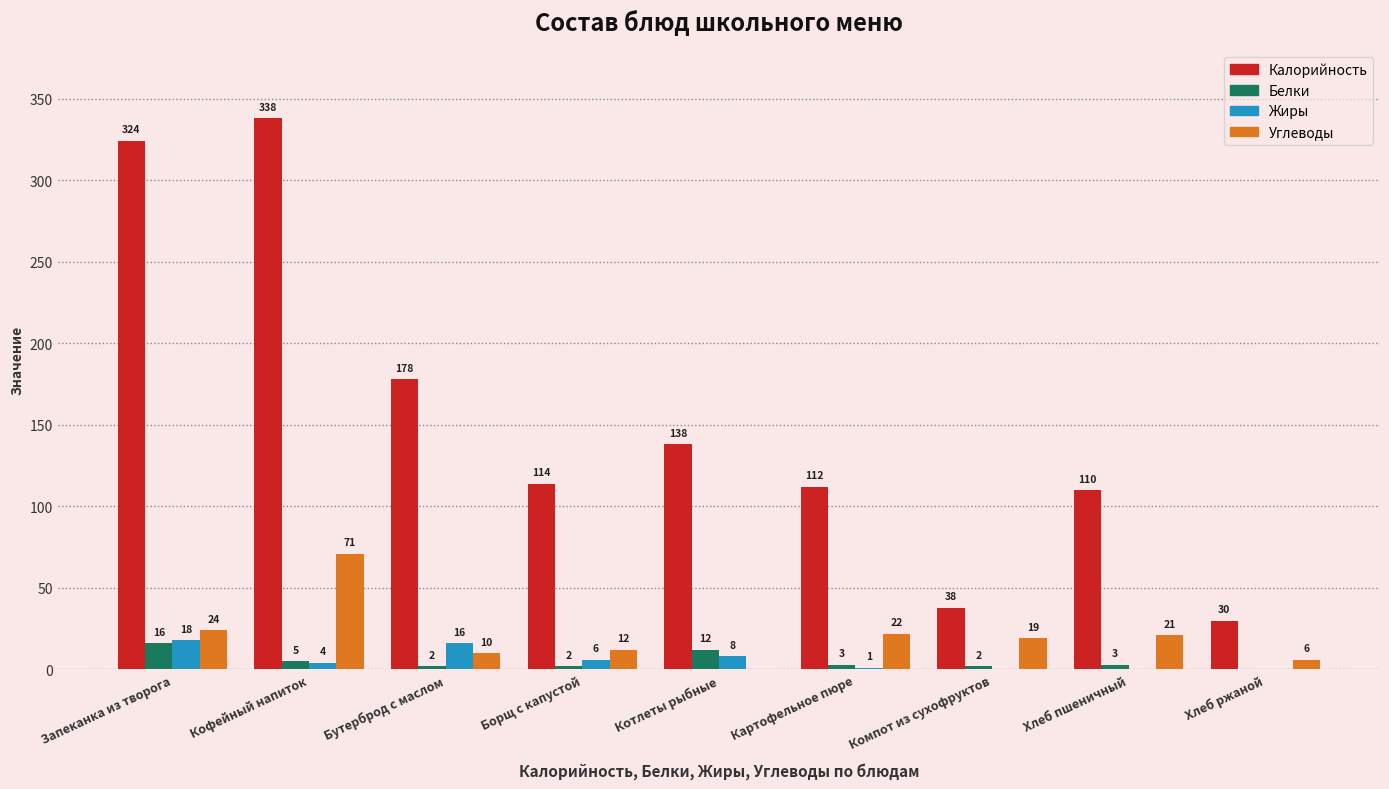

Count the number of data series in this chart.

4